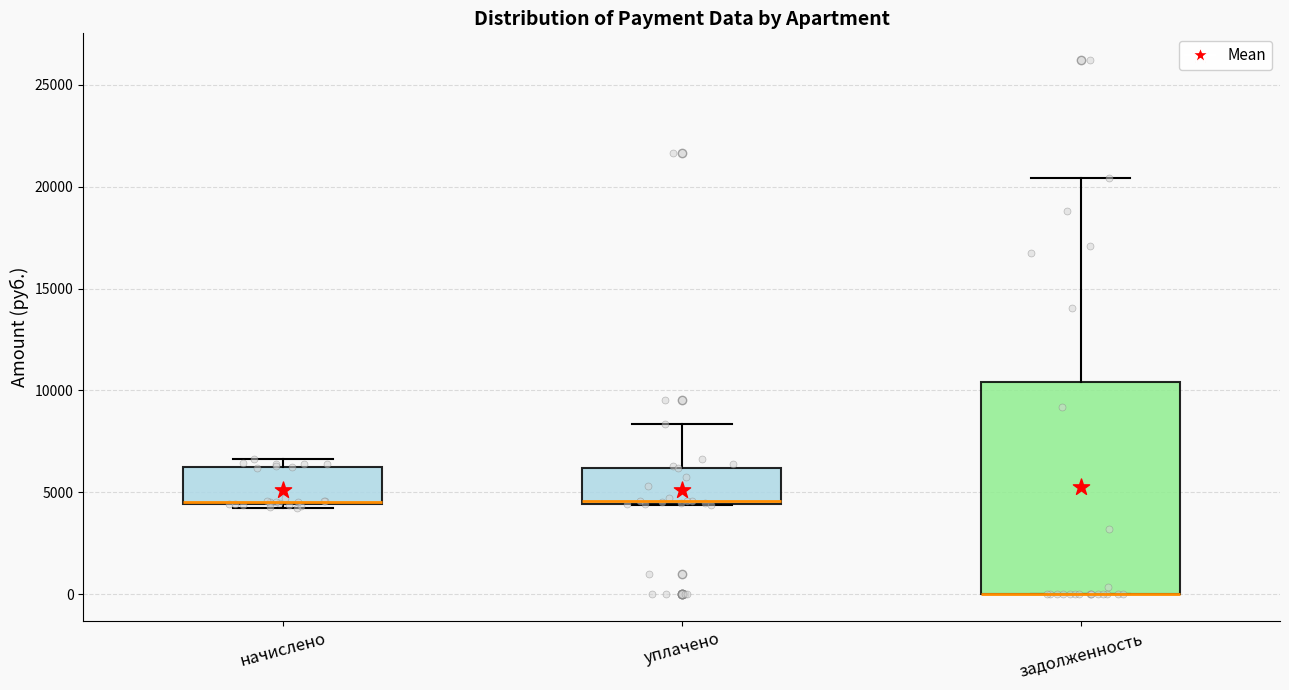

Reading left to right, read every box against the y-axis: the position of its median line, the range the box covers, and the ends of its whiskers. The values are not printed on the chart, so give them approximately, as read against the axis.

начислено: median 4500 (drawn on the box's lower edge), box 4500 to 6500, whiskers 4500 (just below the box's lower edge) to 6500 (just above the box's upper edge)
уплачено: median 4500, box 4500 to 6000, whiskers 4500 to 8500
задолженность: median 0 (drawn on the box's lower edge), box 0 to 10500, whiskers 0 to 20500